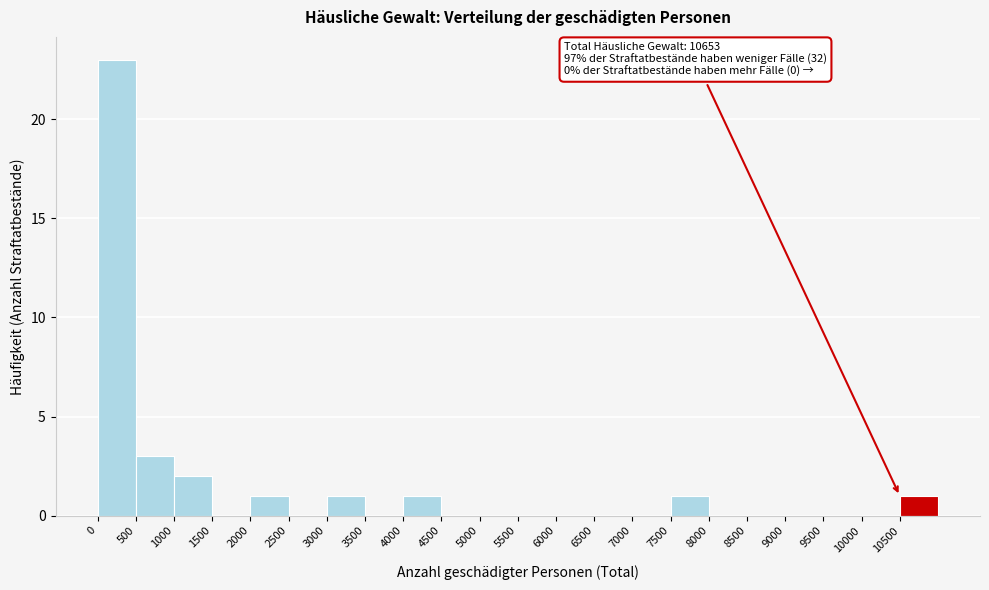

Over which range of the x-axis is the bar tallest?

0 to 500